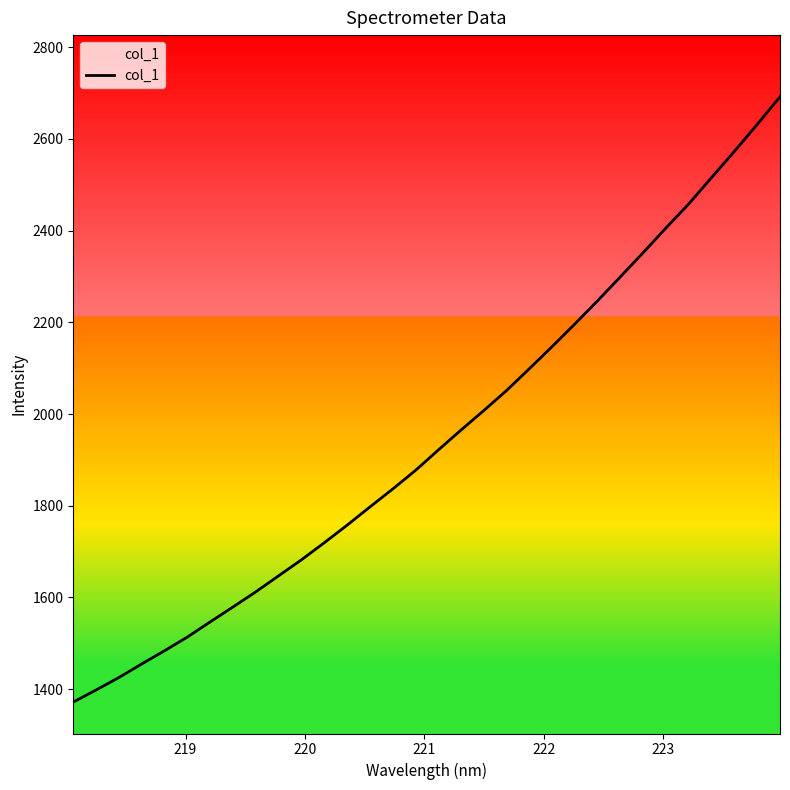

What is the difference between the maximum and minimum values?

1320.2